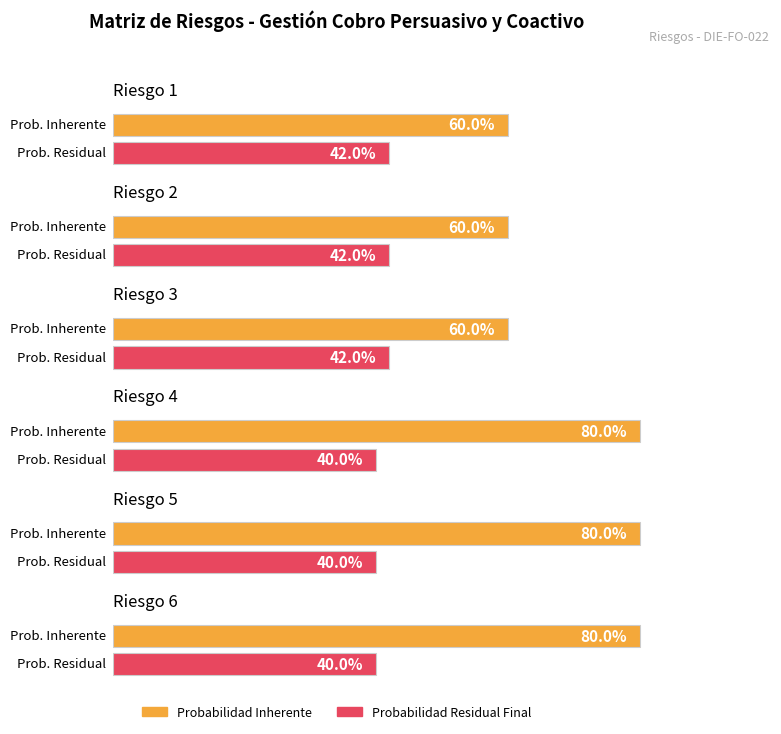

What is the difference between the Probabilidad Inherente values at Riesgo 3 and Riesgo 4?

0.2